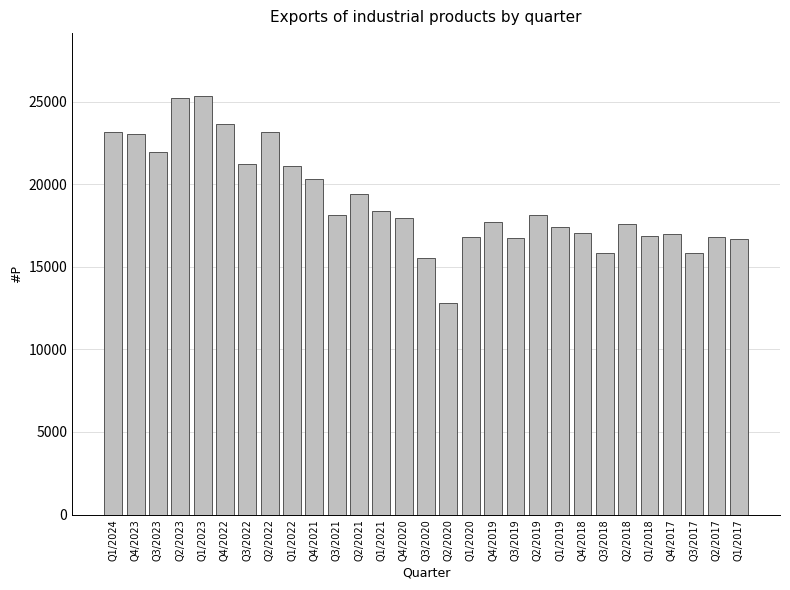

What is the value of the 15th bar from the left?

15547.6